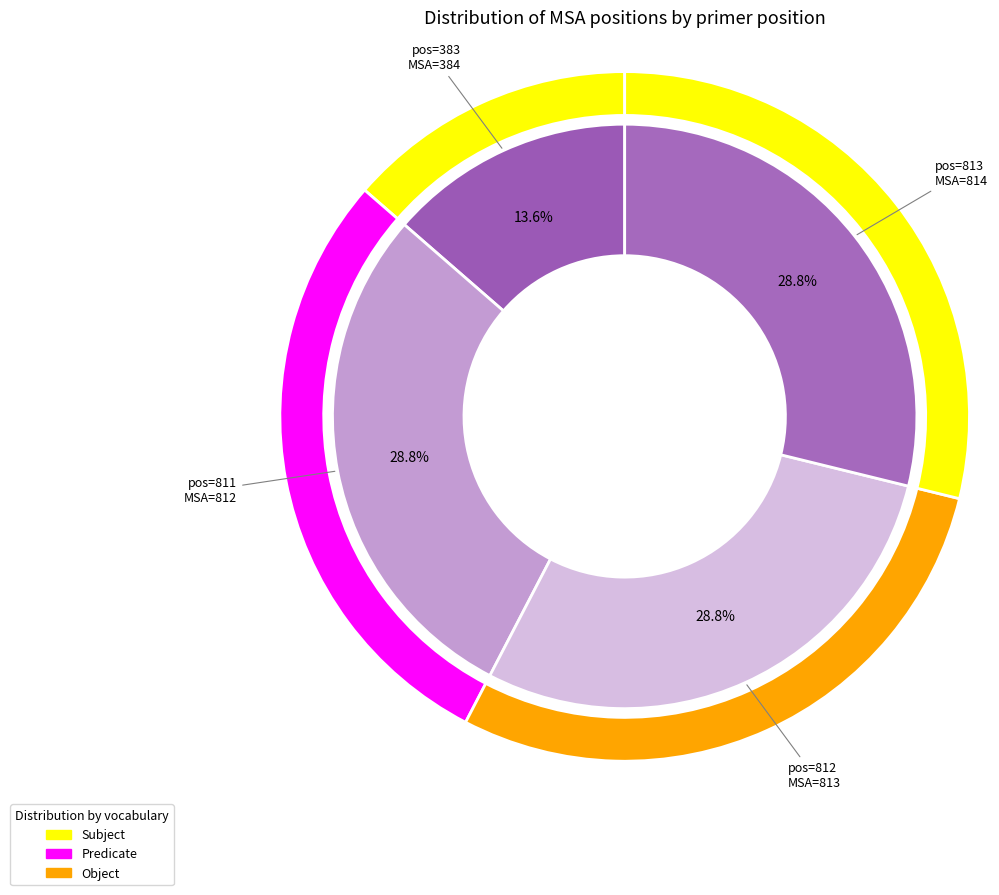

To the nearest percent, what percentage of the pie is 811?

29%